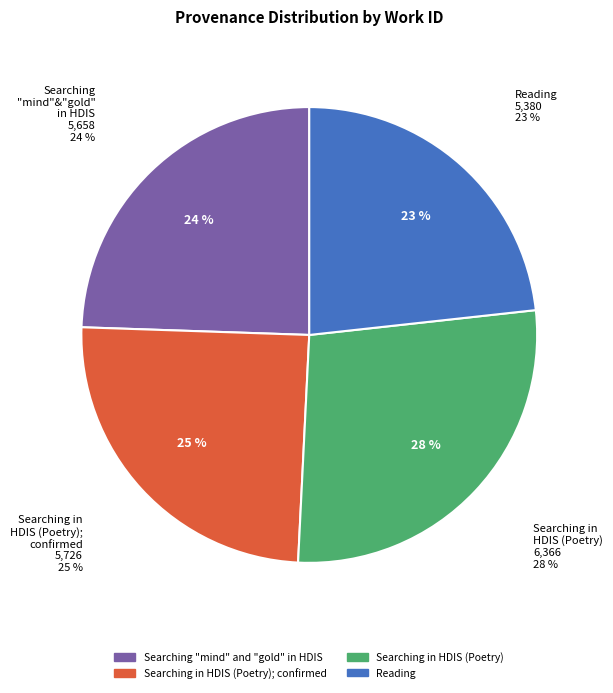

How many slices are in this pie chart?

4